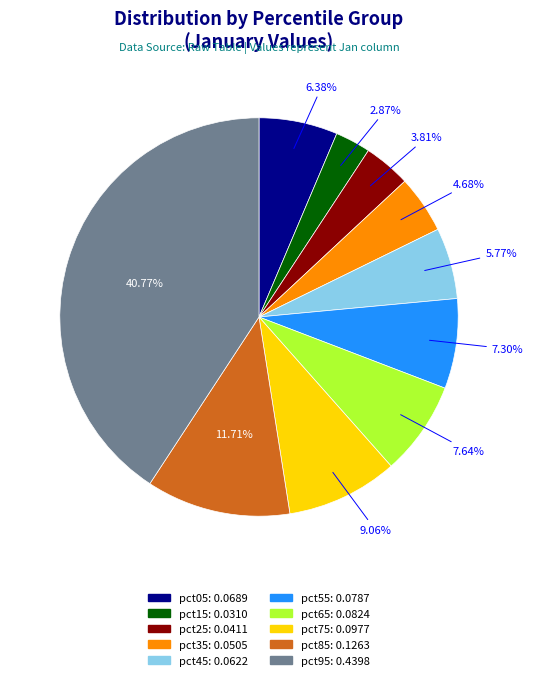

Which category has the smallest portion of the pie?

pct15